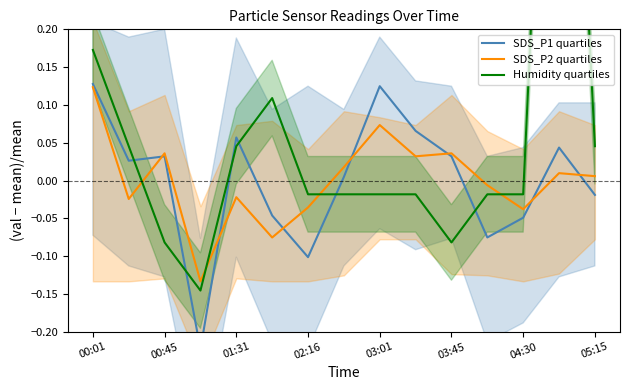

At which label does SDS_P2 quartiles first exceed 0?

00:01